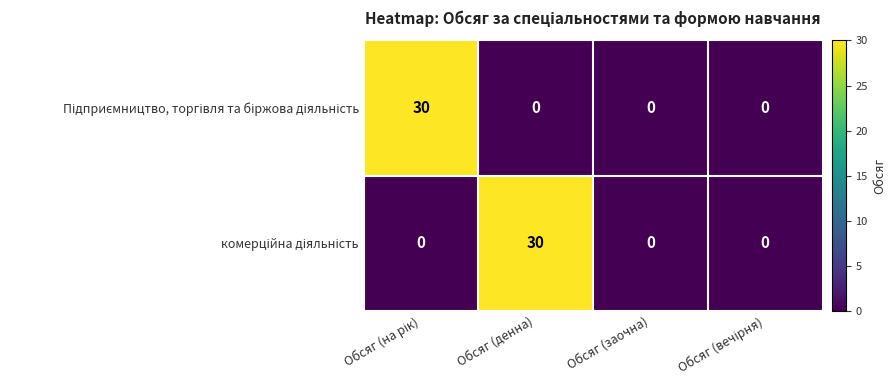

How many categories are shown in the chart?

4